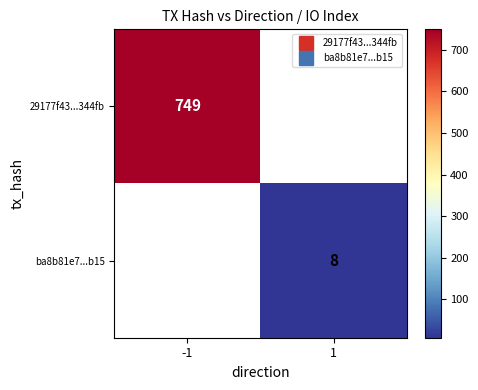

How many data points does each series have?

2